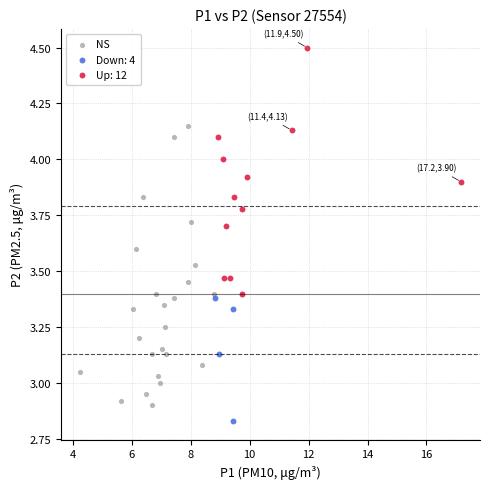

Which series contains the highest Y value?

Up: 12